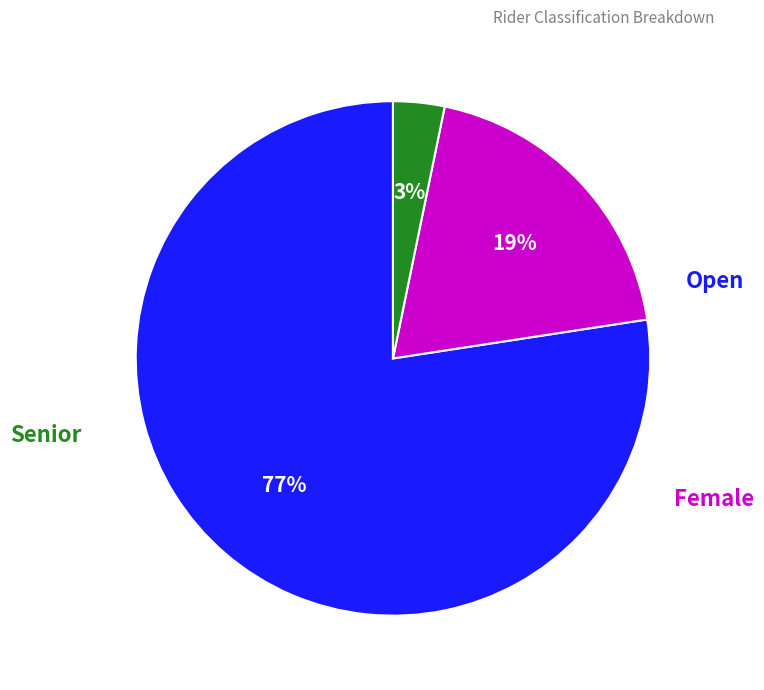

How many slices are in this pie chart?

3